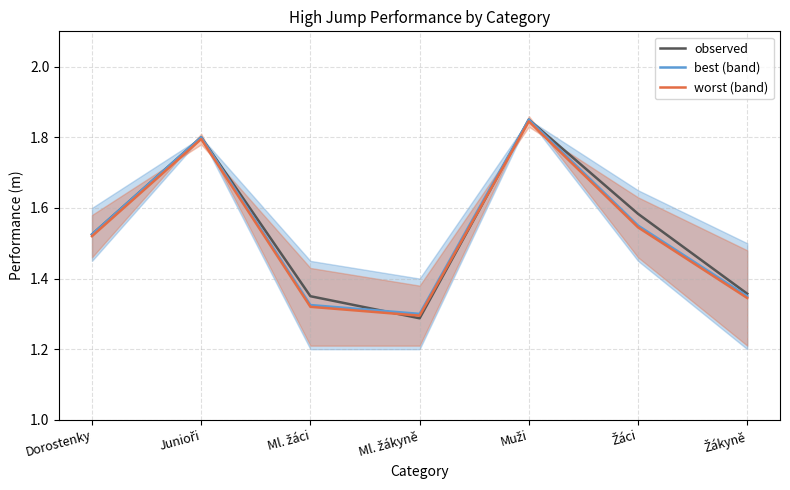

Reading left to right, extract all data points from this chart.

observed: 1.5	1.8	1.4	1.3	1.9	1.6	1.4
best (band): 1.5	1.8	1.3	1.3	1.9	1.5	1.4
worst (band): 1.5	1.8	1.3	1.3	1.8	1.5	1.3